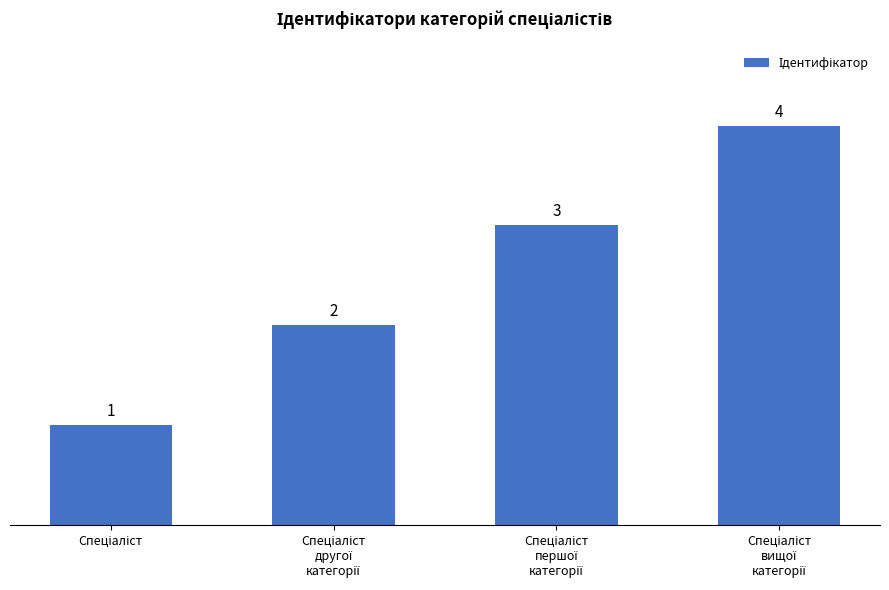

Reading left to right, transcribe all the data shown in this chart.

1	2	3	4